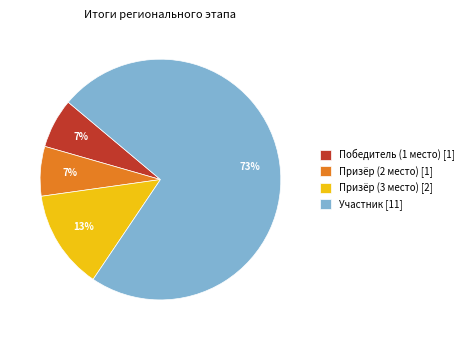

To the nearest percent, what percentage of the pie is Призёр (2 место)?

7%